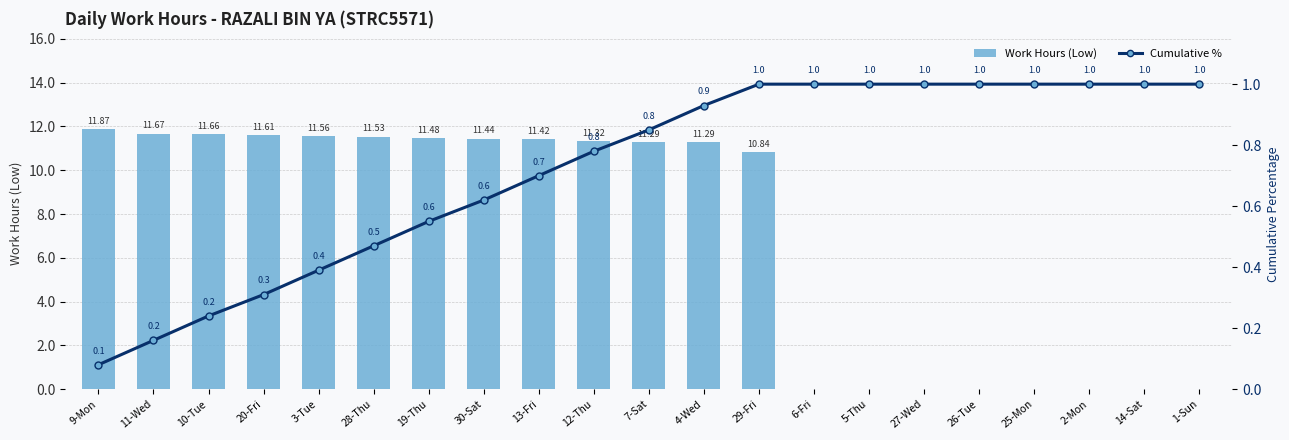

Rank the series by their average value, from highest to lowest.

Work Hours (Low), Cumulative %